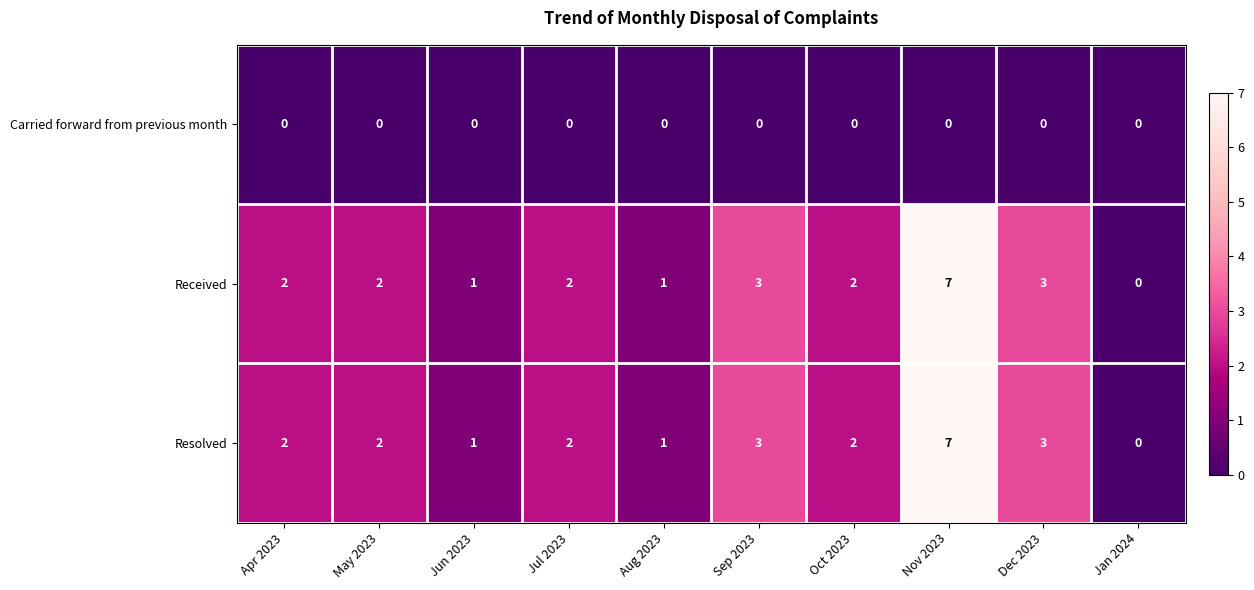

Count the Resolved values in the range 1 to 3.

8